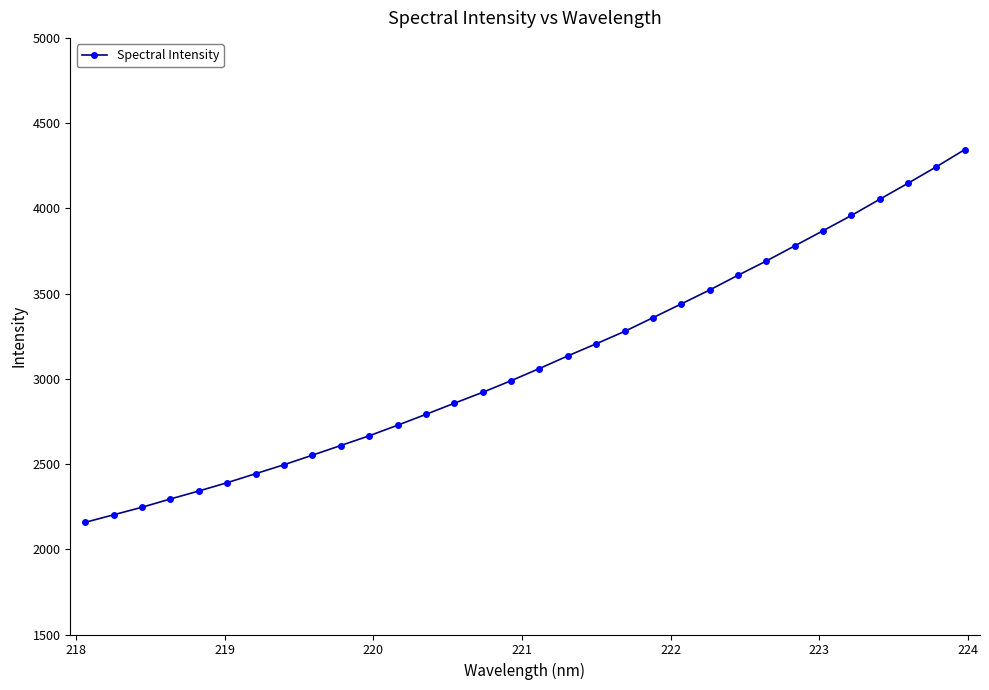

What is the difference between the maximum and minimum values?

2187.1